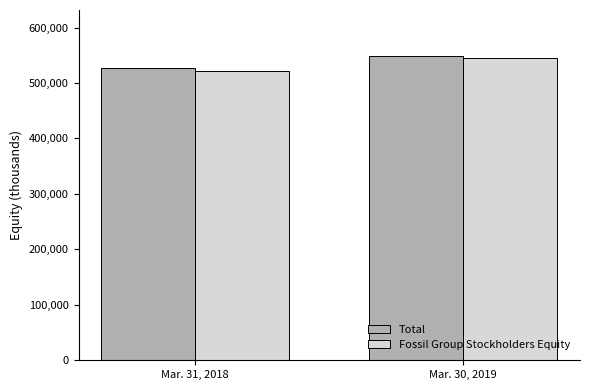

How many bars are there in each group?

2